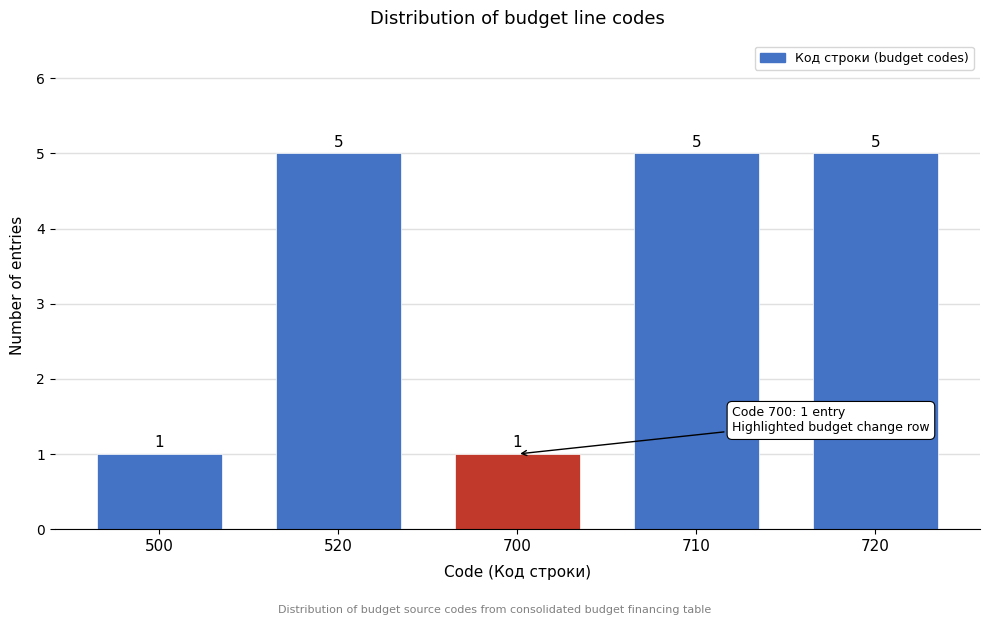

Reading left to right, transcribe all the data shown in this chart.

1	5	1	5	5